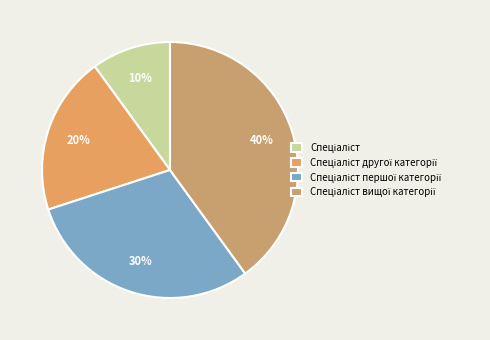

Combined, what portion of the pie is Спеціаліст and Спеціаліст першої категорії?

40.0%